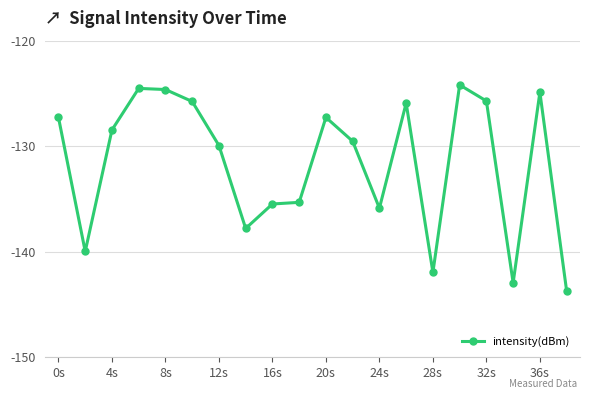

What is the smallest value displayed?

-143.7